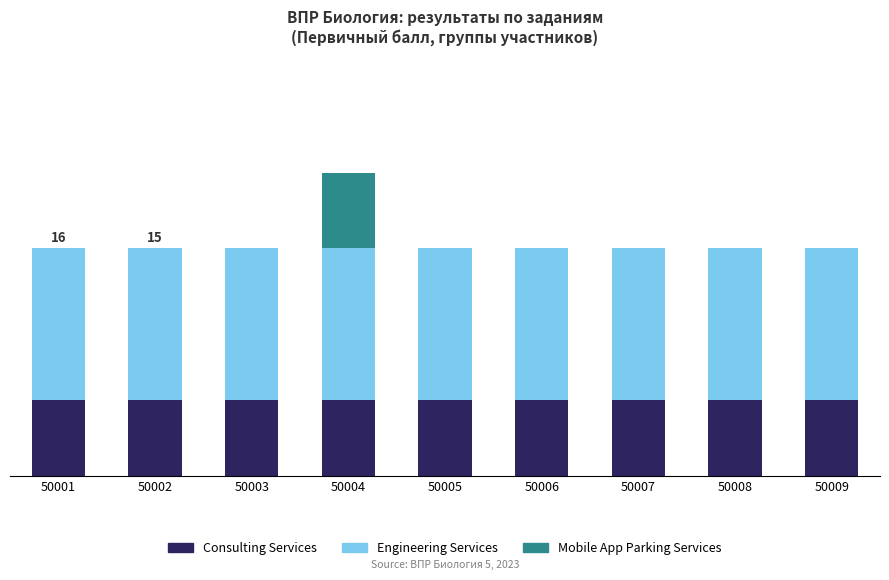

Are the bars grouped side by side (vs. stacked)?

No